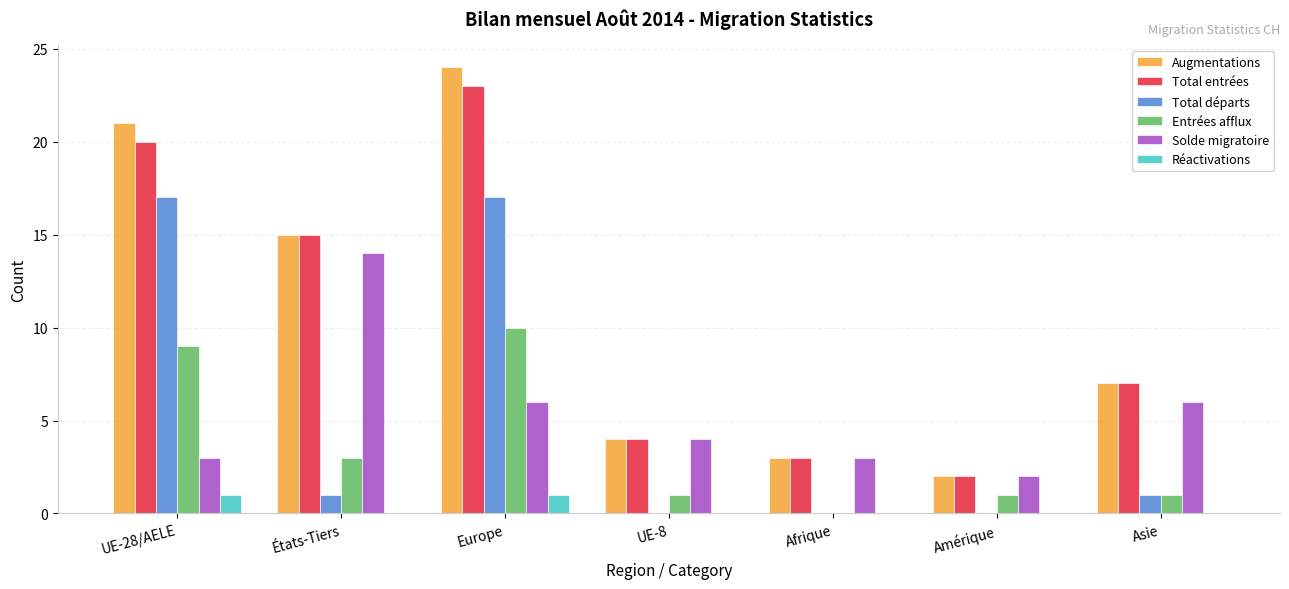

Reading left to right, what are all the values shown in this chart?

Augmentations: UE-28/AELE=21	États-Tiers=15	Europe=24	UE-8=4	Afrique=3	Amérique=2	Asie=7
Total entrées: UE-28/AELE=20	États-Tiers=15	Europe=23	UE-8=4	Afrique=3	Amérique=2	Asie=7
Total départs: UE-28/AELE=17	États-Tiers=1	Europe=17	UE-8=0	Afrique=0	Amérique=0	Asie=1
Entrées afflux: UE-28/AELE=9	États-Tiers=3	Europe=10	UE-8=1	Afrique=0	Amérique=1	Asie=1
Solde migratoire: UE-28/AELE=3	États-Tiers=14	Europe=6	UE-8=4	Afrique=3	Amérique=2	Asie=6
Réactivations: UE-28/AELE=1	États-Tiers=0	Europe=1	UE-8=0	Afrique=0	Amérique=0	Asie=0